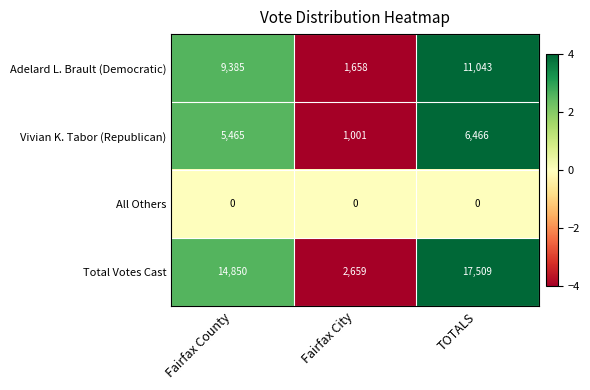

Which series changed the most between Fairfax County and TOTALS?

Total Votes Cast